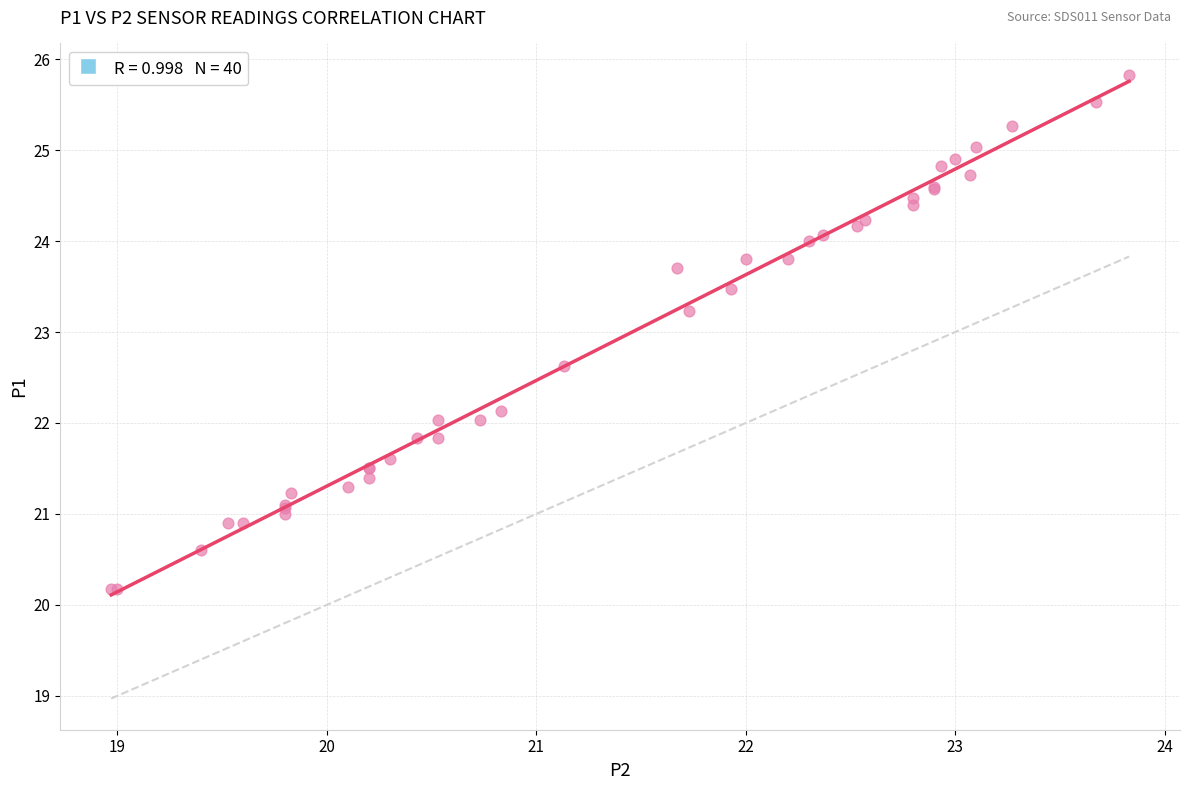

What Y value in the scatter plot is closest to 23?

23.2